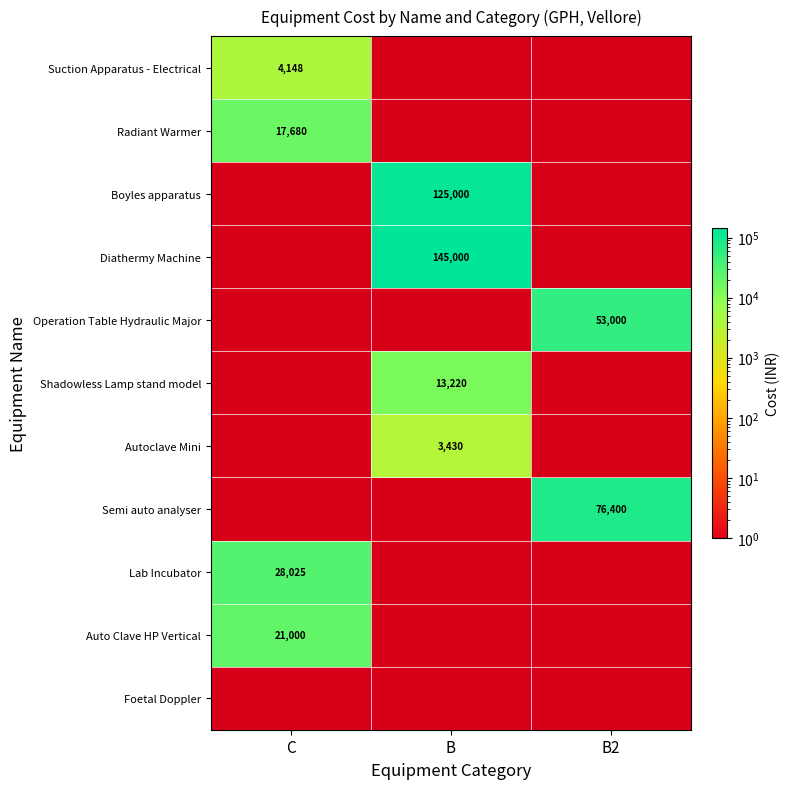

Is it true that Autoclave Mini equals 3430 at B?

True